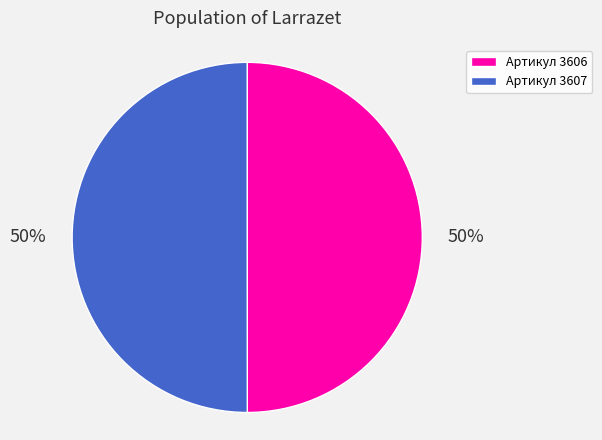

To the nearest percent, what is the combined percentage of Артикул 3607 and Артикул 3606?

100%